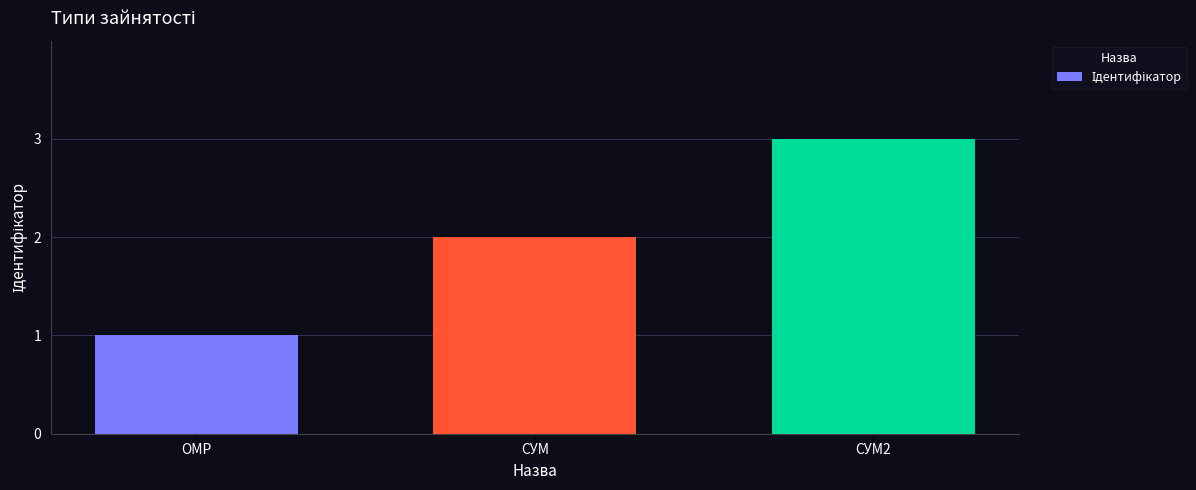

Approximately how many times larger is the value at СУМ compared to СУМ2?

0.7